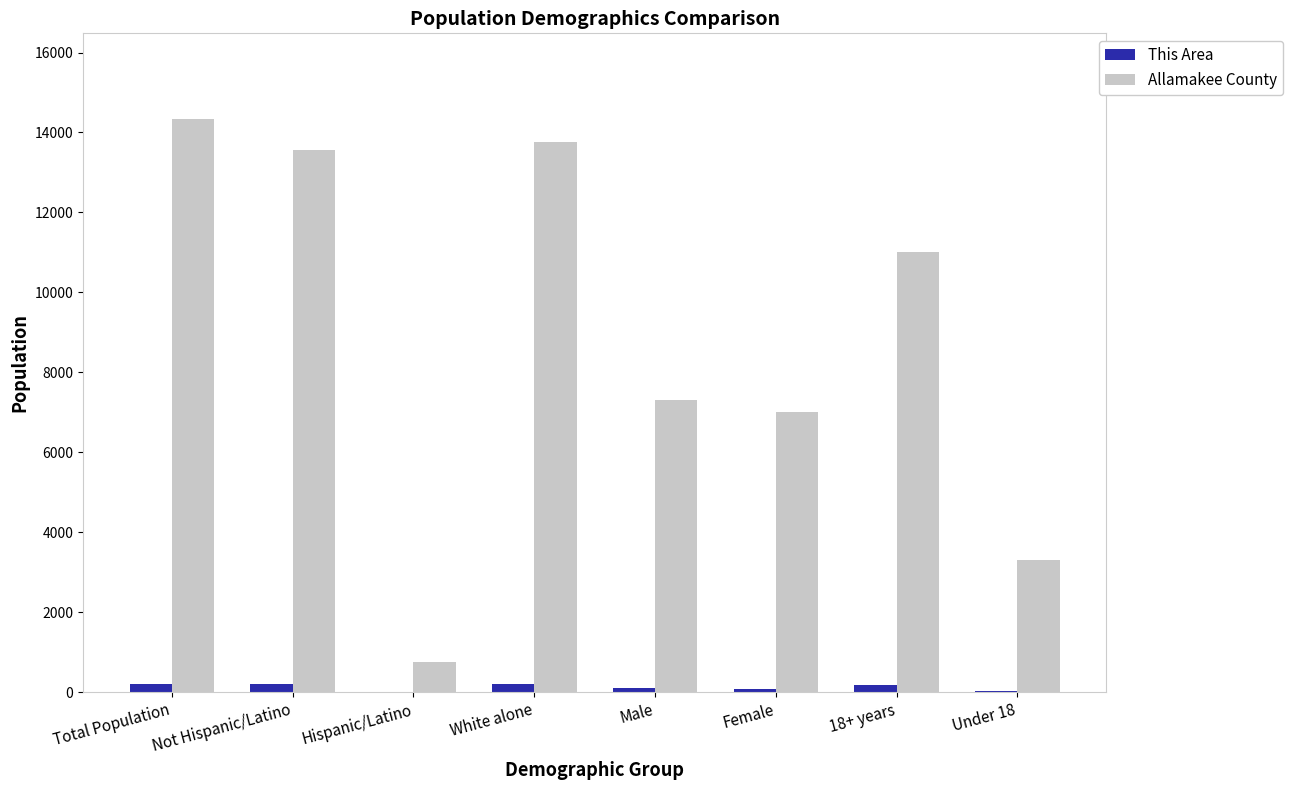

Is it true that Allamakee County equals 13573 at Not Hispanic/Latino?

True